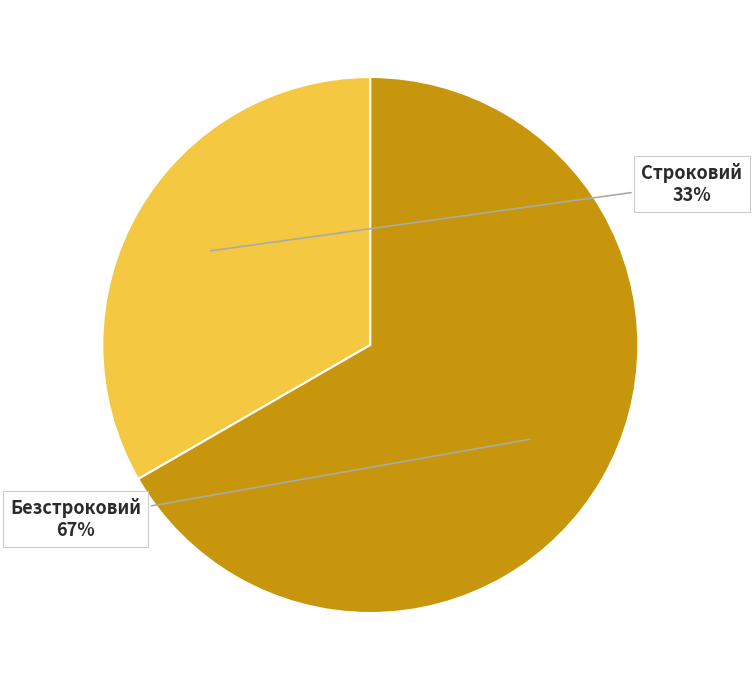

Is there a majority slice in this chart?

Yes